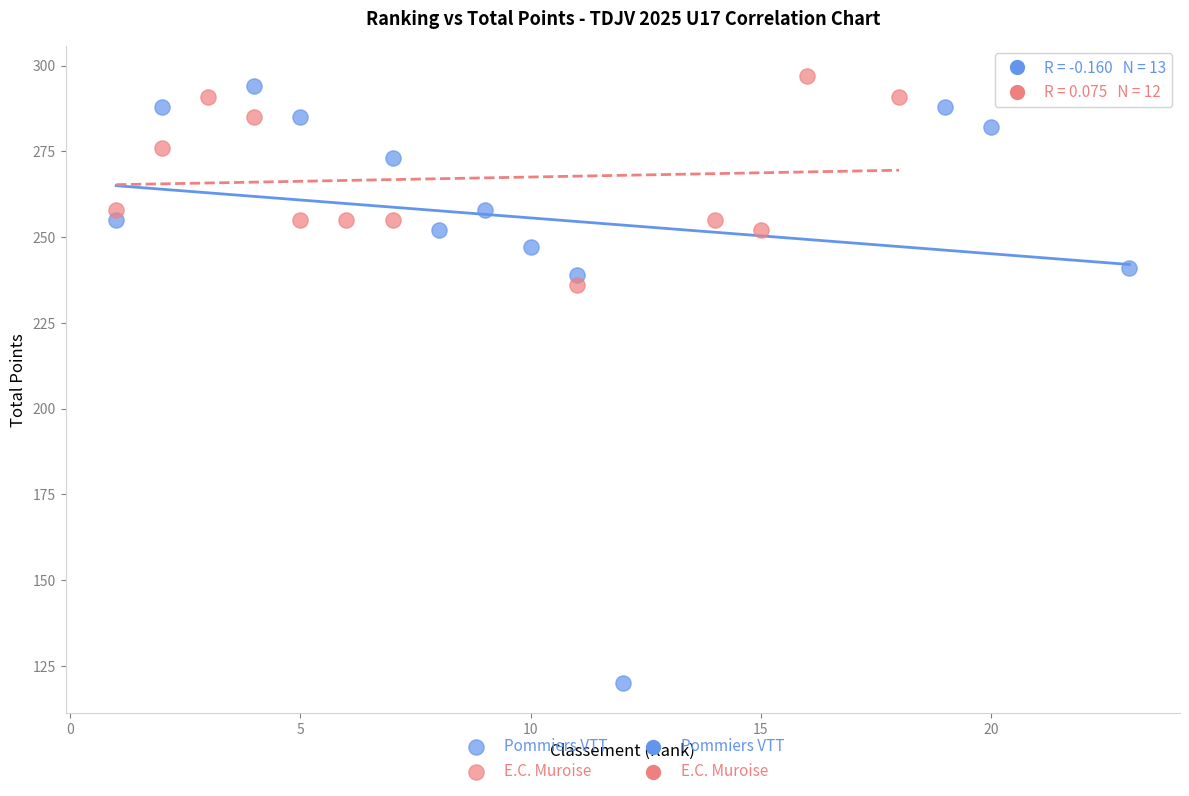

Which series contains the lowest Y value?

Pommiers VTT